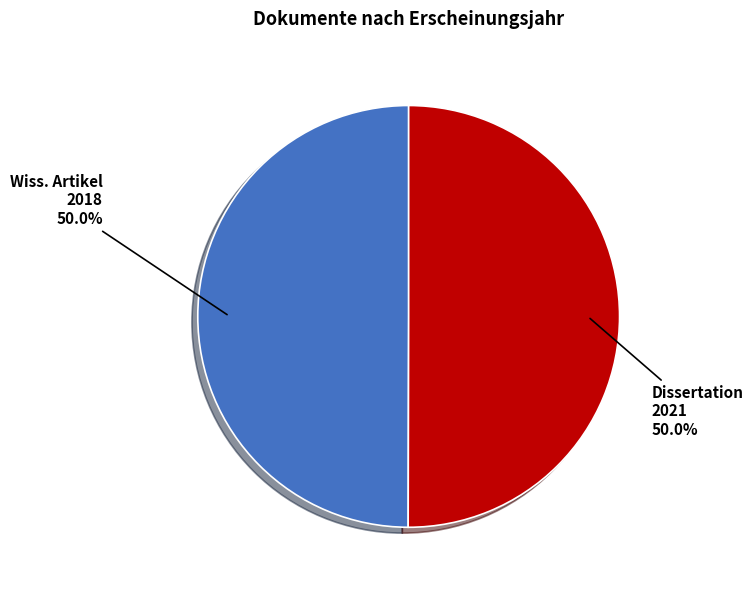

Approximately how many times larger is the value at Dissertation 2021 compared to Wiss. Artikel 2018?

1.0